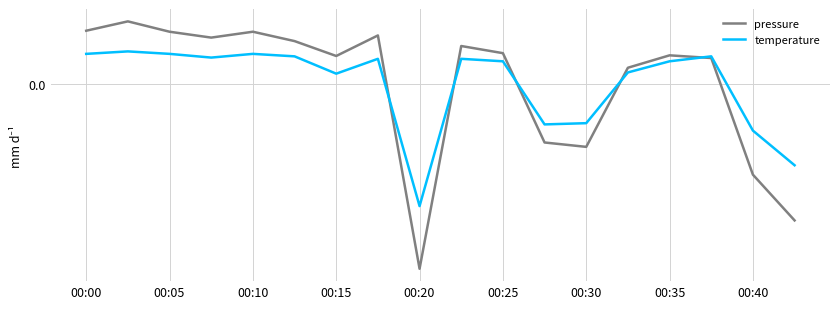

Does the chart have visible grid lines?

Yes